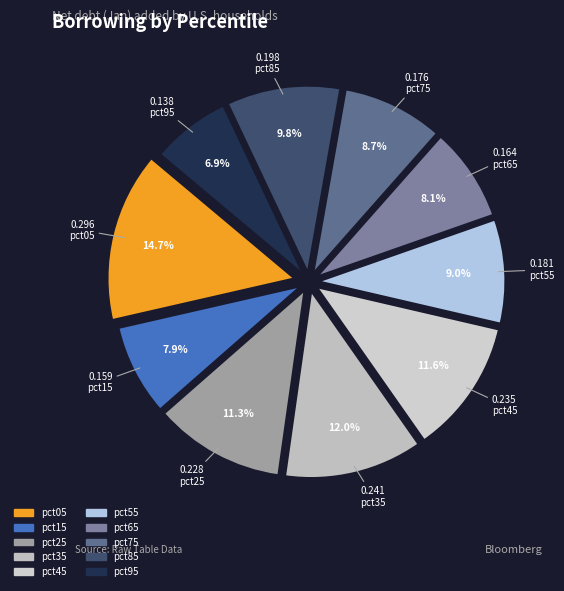

To the nearest percent, what is the combined percentage of pct85 and pct05?

25%